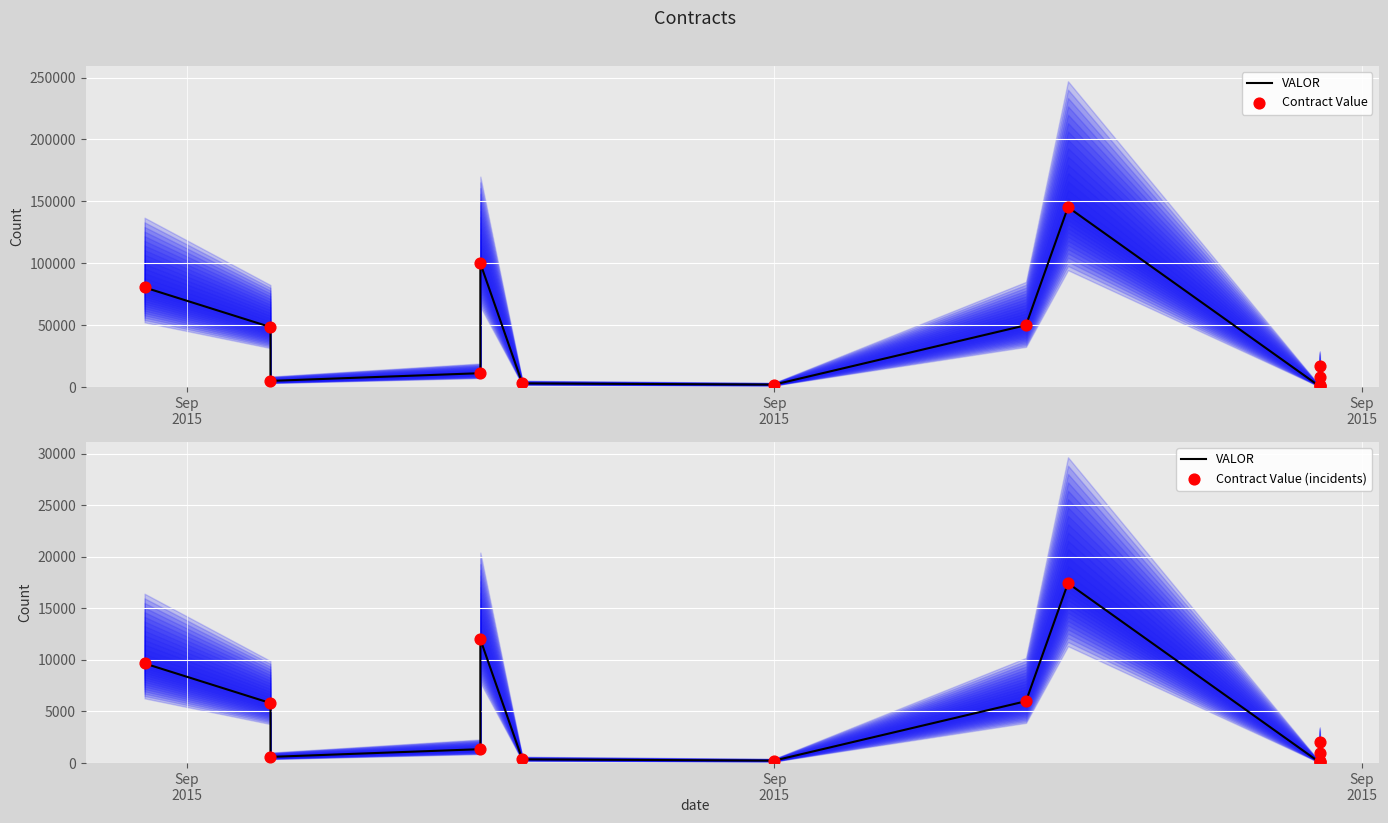

Which series contains the lowest Y value?

VALOR